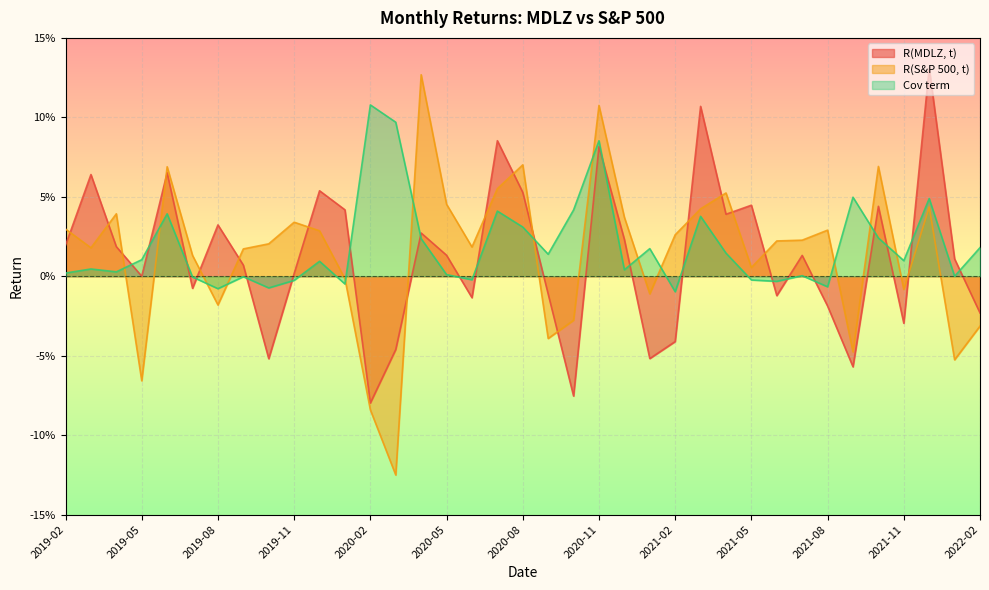

Reading left to right, transcribe all the data shown in this chart.

R(MDLZ, t): 2019-02=0.0	2019-03=0.1	2019-04=0.0	2019-05=0.0	2019-06=0.1	2019-07=-0.0	2019-08=0.0	2019-09=0.0	2019-10=-0.1	2019-11=0.0	2019-12=0.1	2020-01=0.0	2020-02=-0.1	2020-03=-0.0	2020-04=0.0	2020-05=0.0	2020-06=-0.0	2020-07=0.1	2020-08=0.1	2020-09=-0.0	2020-10=-0.1	2020-11=0.1	2020-12=0.0	2021-01=-0.1	2021-02=-0.0	2021-03=0.1	2021-04=0.0	2021-05=0.0	2021-06=-0.0	2021-07=0.0	2021-08=-0.0	2021-09=-0.1	2021-10=0.0	2021-11=-0.0	2021-12=0.1	2022-01=0.0	2022-02=-0.0
R(S&P 500, t): 2019-02=0.0	2019-03=0.0	2019-04=0.0	2019-05=-0.1	2019-06=0.1	2019-07=0.0	2019-08=-0.0	2019-09=0.0	2019-10=0.0	2019-11=0.0	2019-12=0.0	2020-01=-0.0	2020-02=-0.1	2020-03=-0.1	2020-04=0.1	2020-05=0.0	2020-06=0.0	2020-07=0.1	2020-08=0.1	2020-09=-0.0	2020-10=-0.0	2020-11=0.1	2020-12=0.0	2021-01=-0.0	2021-02=0.0	2021-03=0.0	2021-04=0.1	2021-05=0.0	2021-06=0.0	2021-07=0.0	2021-08=0.0	2021-09=-0.0	2021-10=0.1	2021-11=-0.0	2021-12=0.0	2022-01=-0.1	2022-02=-0.0
Cov term: 2019-02=0.0	2019-03=0.0	2019-04=0.0	2019-05=0.0	2019-06=0.0	2019-07=-0.0	2019-08=-0.0	2019-09=-0.0	2019-10=-0.0	2019-11=-0.0	2019-12=0.0	2020-01=-0.0	2020-02=0.1	2020-03=0.1	2020-04=0.0	2020-05=0.0	2020-06=-0.0	2020-07=0.0	2020-08=0.0	2020-09=0.0	2020-10=0.0	2020-11=0.1	2020-12=0.0	2021-01=0.0	2021-02=-0.0	2021-03=0.0	2021-04=0.0	2021-05=-0.0	2021-06=-0.0	2021-07=0.0	2021-08=-0.0	2021-09=0.0	2021-10=0.0	2021-11=0.0	2021-12=0.0	2022-01=-0.0	2022-02=0.0